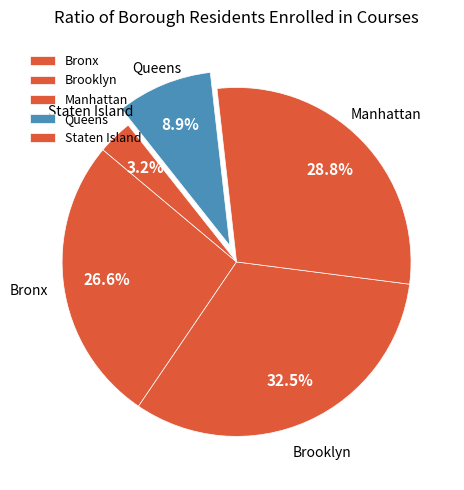

What percentage is NOT represented by Manhattan?

71.2%